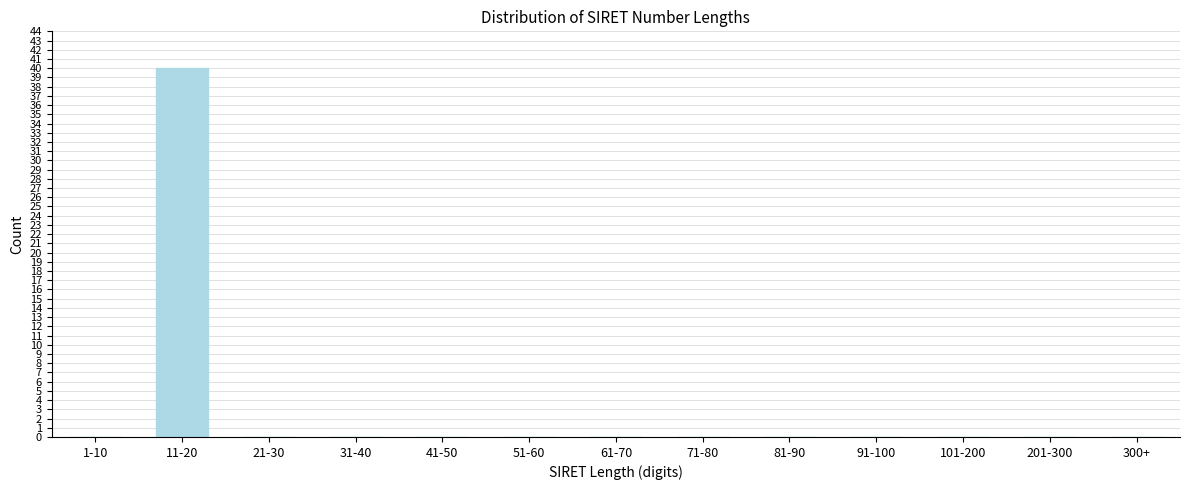

Reading left to right, list all the values displayed in this chart.

1-10=0	11-20=40	21-30=0	31-40=0	41-50=0	51-60=0	61-70=0	71-80=0	81-90=0	91-100=0	101-200=0	201-300=0	300+=0